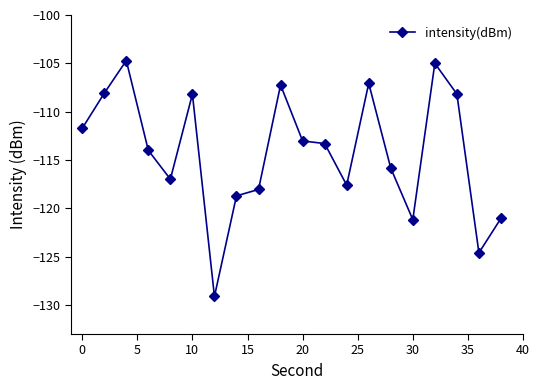

True or false: there are more than 0 points higher than both neighbors.

True